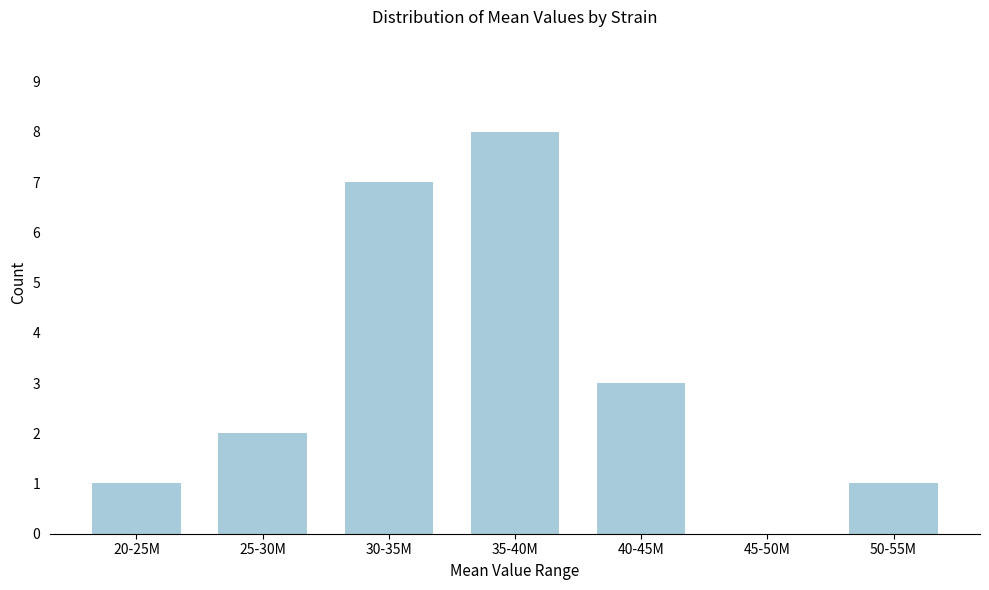

Reading left to right, extract all data points from this chart.

20-25M=1	25-30M=2	30-35M=7	35-40M=8	40-45M=3	45-50M=0	50-55M=1